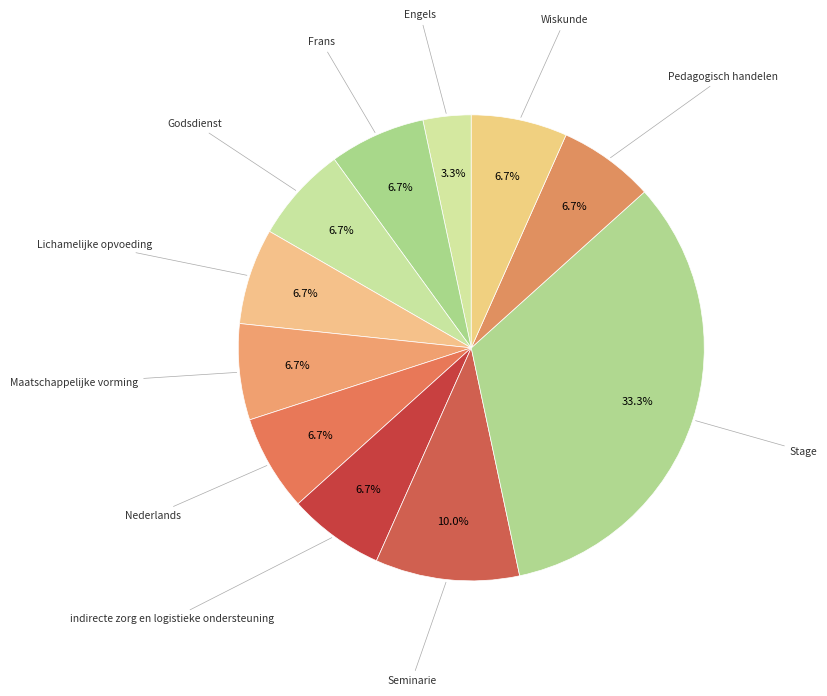

How many segments does this pie chart have?

11